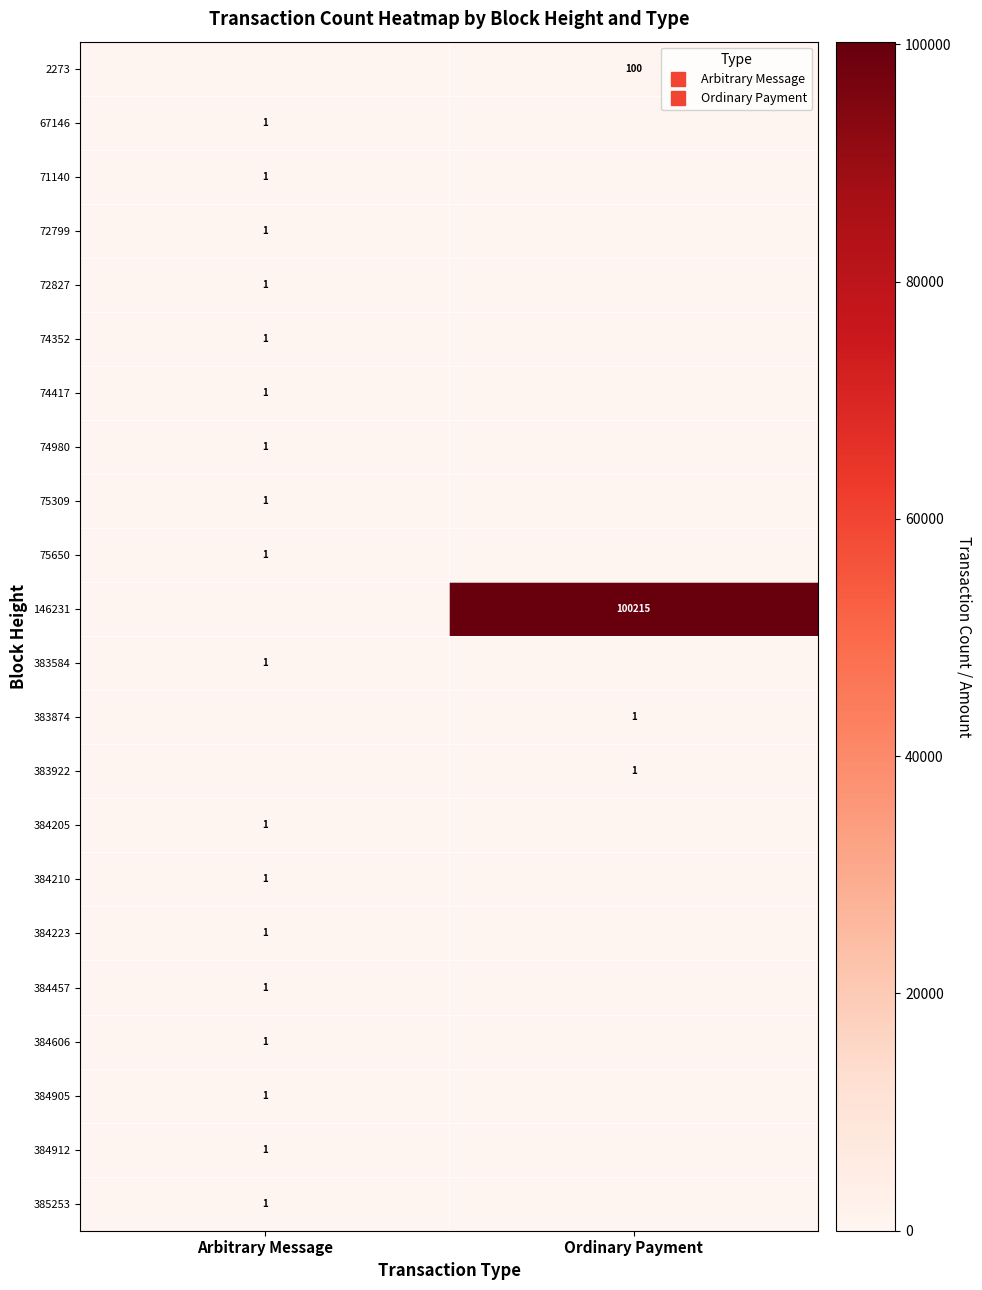

What is the sum of the 71140 values at Arbitrary Message and Ordinary Payment?

1